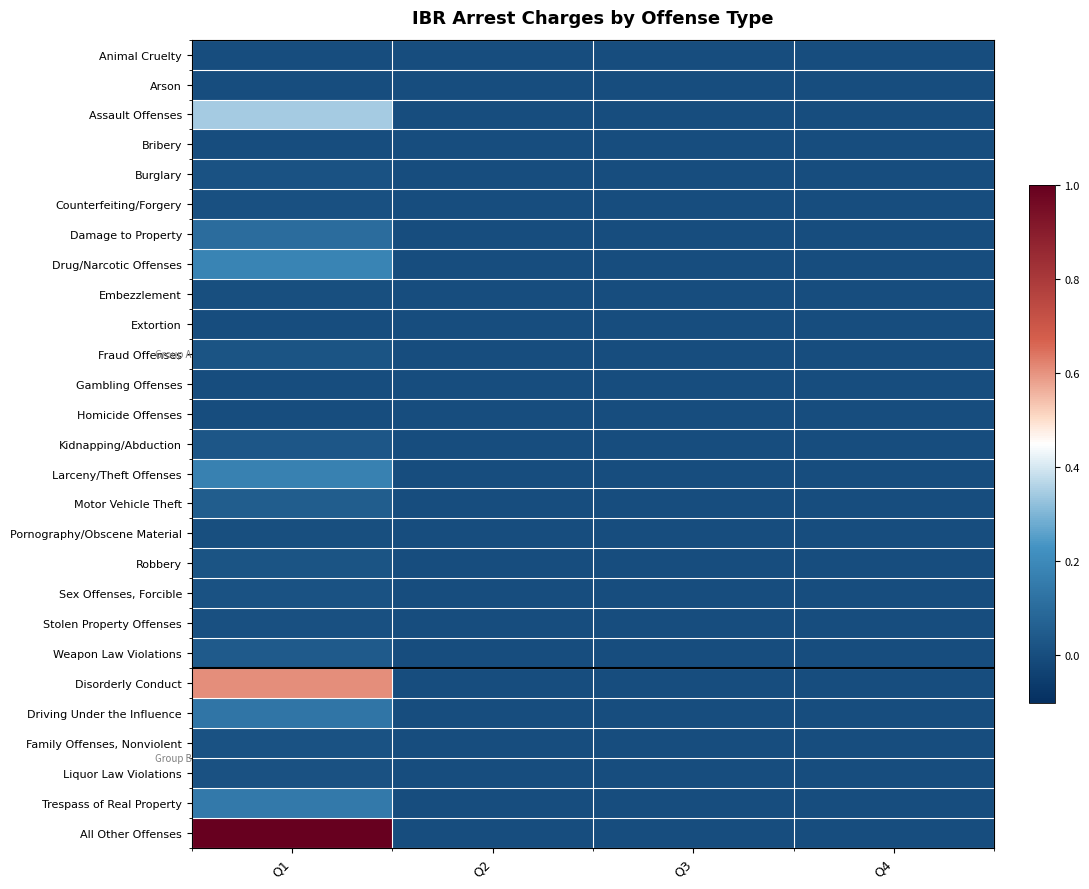

Reading left to right, extract all data points from this chart.

Animal Cruelty: Q1=0.0	Q2=0.0	Q3=0.0	Q4=0.0
Arson: Q1=0.0	Q2=0.0	Q3=0.0	Q4=0.0
Assault Offenses: Q1=0.3	Q2=0.0	Q3=0.0	Q4=0.0
Bribery: Q1=0.0	Q2=0.0	Q3=0.0	Q4=0.0
Burglary: Q1=0.0	Q2=0.0	Q3=0.0	Q4=0.0
Counterfeiting/Forgery: Q1=0.0	Q2=0.0	Q3=0.0	Q4=0.0
Damage to Property: Q1=0.1	Q2=0.0	Q3=0.0	Q4=0.0
Drug/Narcotic Offenses: Q1=0.2	Q2=0.0	Q3=0.0	Q4=0.0
Embezzlement: Q1=0.0	Q2=0.0	Q3=0.0	Q4=0.0
Extortion: Q1=0.0	Q2=0.0	Q3=0.0	Q4=0.0
Fraud Offenses: Q1=0.0	Q2=0.0	Q3=0.0	Q4=0.0
Gambling Offenses: Q1=0.0	Q2=0.0	Q3=0.0	Q4=0.0
Homicide Offenses: Q1=0.0	Q2=0.0	Q3=0.0	Q4=0.0
Kidnapping/Abduction: Q1=0.0	Q2=0.0	Q3=0.0	Q4=0.0
Larceny/Theft Offenses: Q1=0.2	Q2=0.0	Q3=0.0	Q4=0.0
Motor Vehicle Theft: Q1=0.1	Q2=0.0	Q3=0.0	Q4=0.0
Pornography/Obscene Material: Q1=0.0	Q2=0.0	Q3=0.0	Q4=0.0
Robbery: Q1=0.0	Q2=0.0	Q3=0.0	Q4=0.0
Sex Offenses, Forcible: Q1=0.0	Q2=0.0	Q3=0.0	Q4=0.0
Stolen Property Offenses: Q1=0.0	Q2=0.0	Q3=0.0	Q4=0.0
Weapon Law Violations: Q1=0.0	Q2=0.0	Q3=0.0	Q4=0.0
Disorderly Conduct: Q1=0.6	Q2=0.0	Q3=0.0	Q4=0.0
Driving Under the Influence: Q1=0.1	Q2=0.0	Q3=0.0	Q4=0.0
Family Offenses, Nonviolent: Q1=0.0	Q2=0.0	Q3=0.0	Q4=0.0
Liquor Law Violations: Q1=0.0	Q2=0.0	Q3=0.0	Q4=0.0
Trespass of Real Property: Q1=0.1	Q2=0.0	Q3=0.0	Q4=0.0
All Other Offenses: Q1=1.0	Q2=0.0	Q3=0.0	Q4=0.0